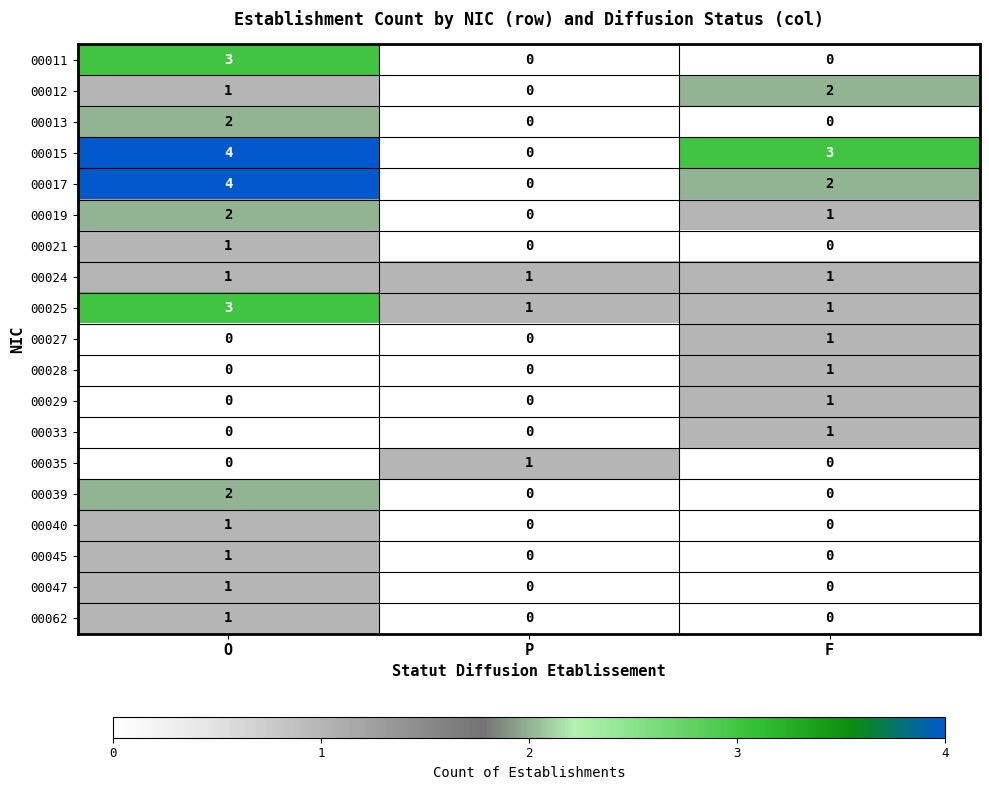

How many 00035 values are between 0 and 1?

3